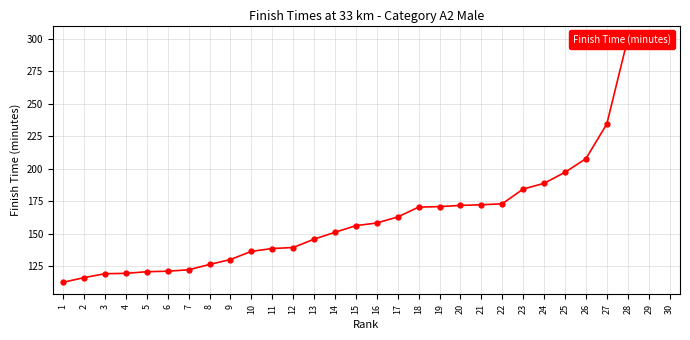

What is the maximum value shown in the chart?

300.6